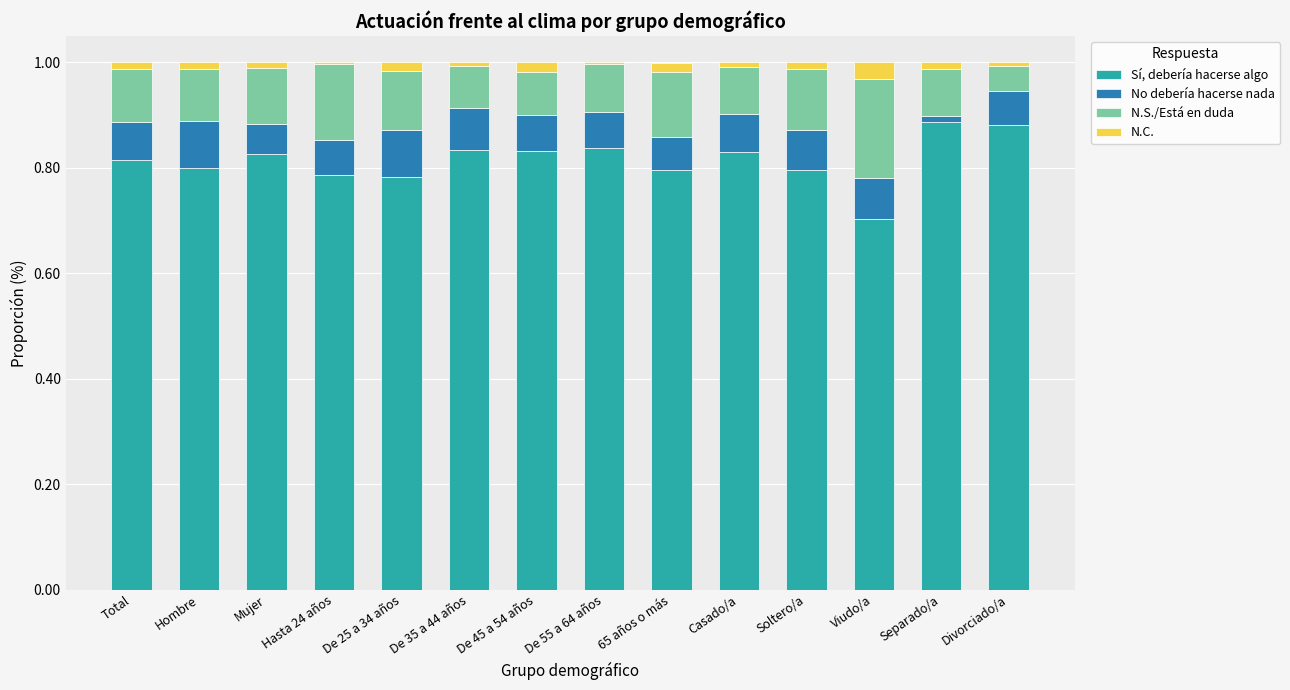

The value of Sí, debería hacerse algo at Hasta 24 años is 0.8. True or false?

True